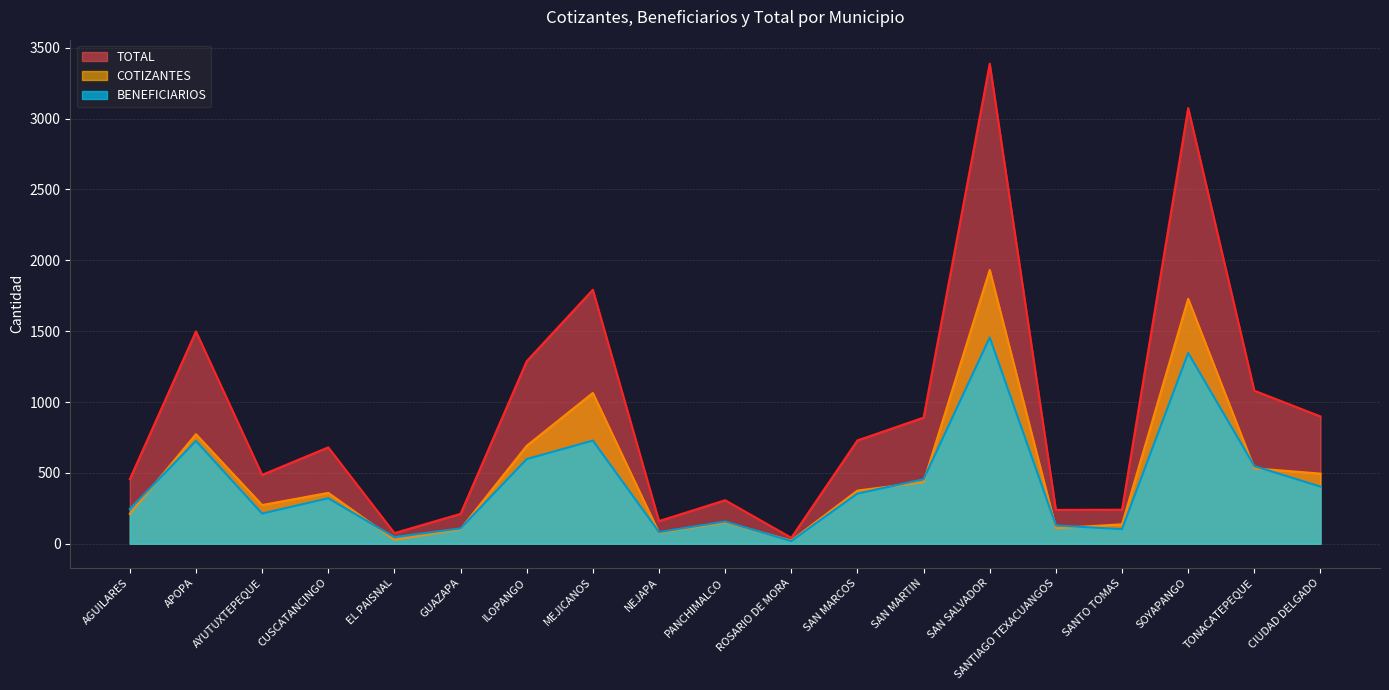

Which series has the largest total across all categories?

TOTAL